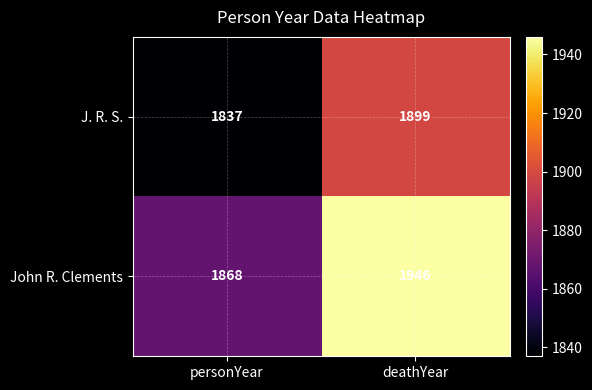

Which label corresponds to the smallest value in the chart?

personYear